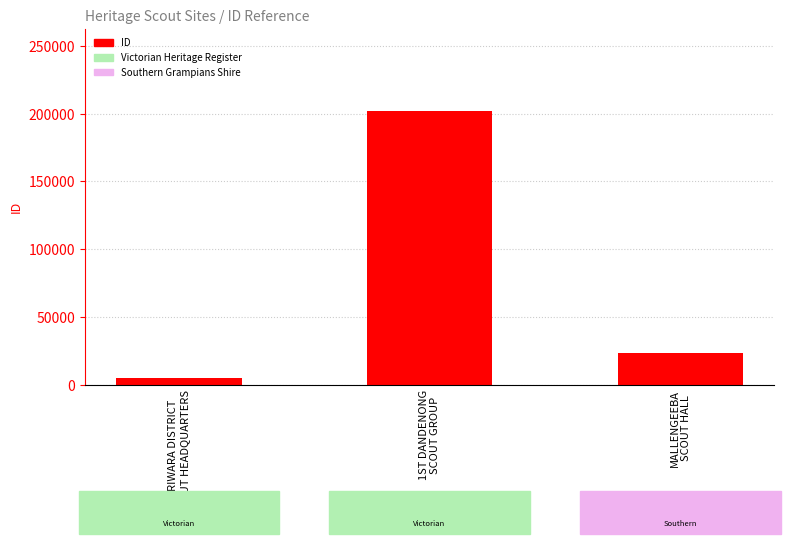

Read the value at MALLENGEEBA
SCOUT HALL.

23450